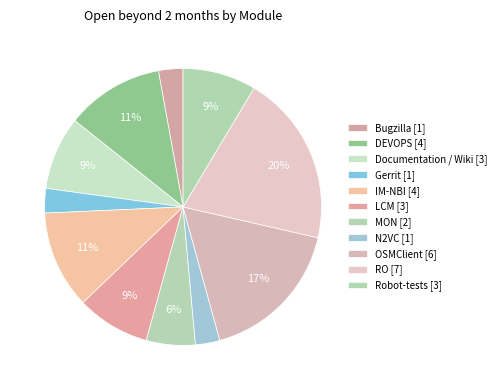

Does any single category account for the majority?

No